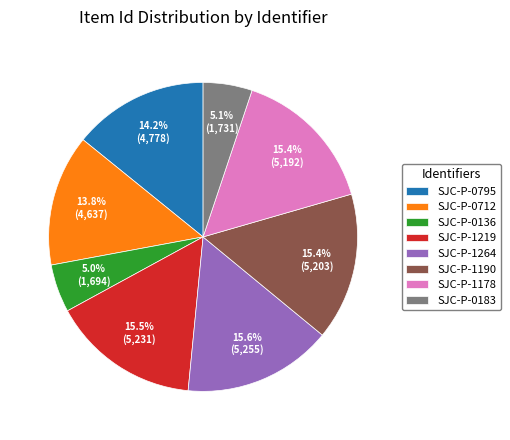

To the nearest percent, what is the difference between the largest and smallest slice percentages?

11%